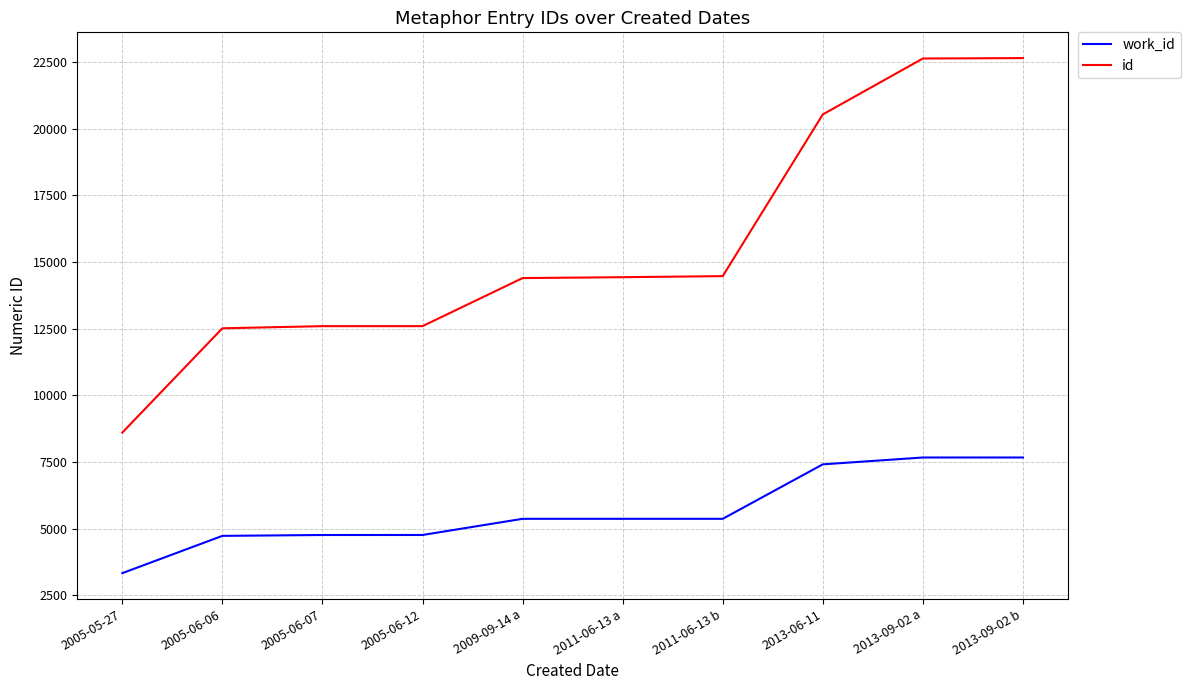

The value of work_id at 2005-05-27 is 5166. True or false?

False